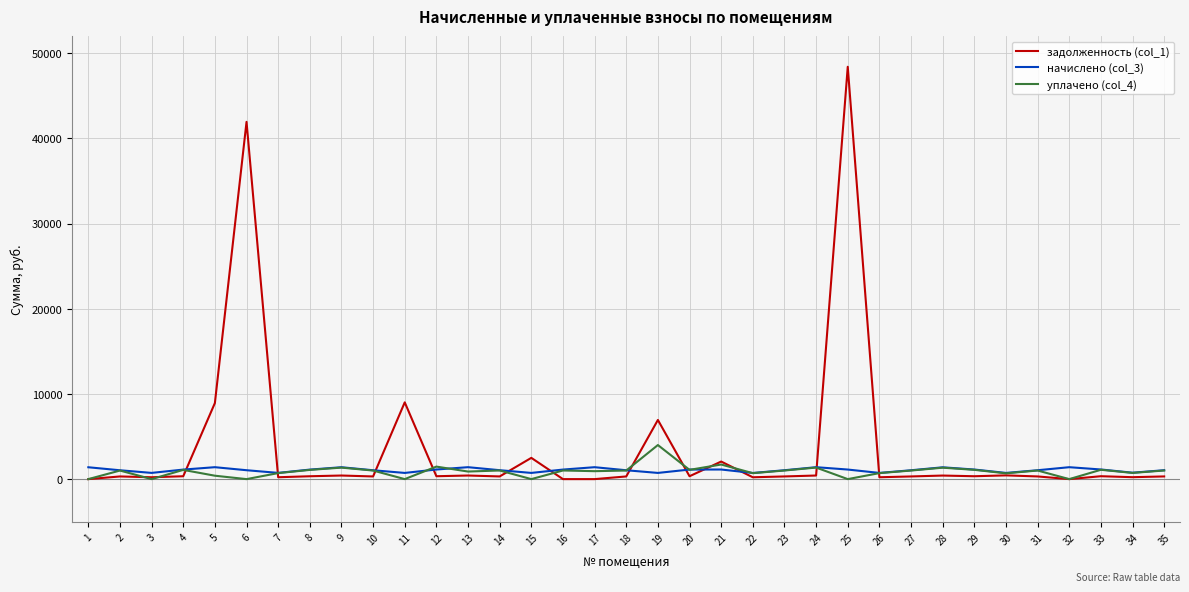

Which series has the largest range (max minus min)?

задолженность (col_1)